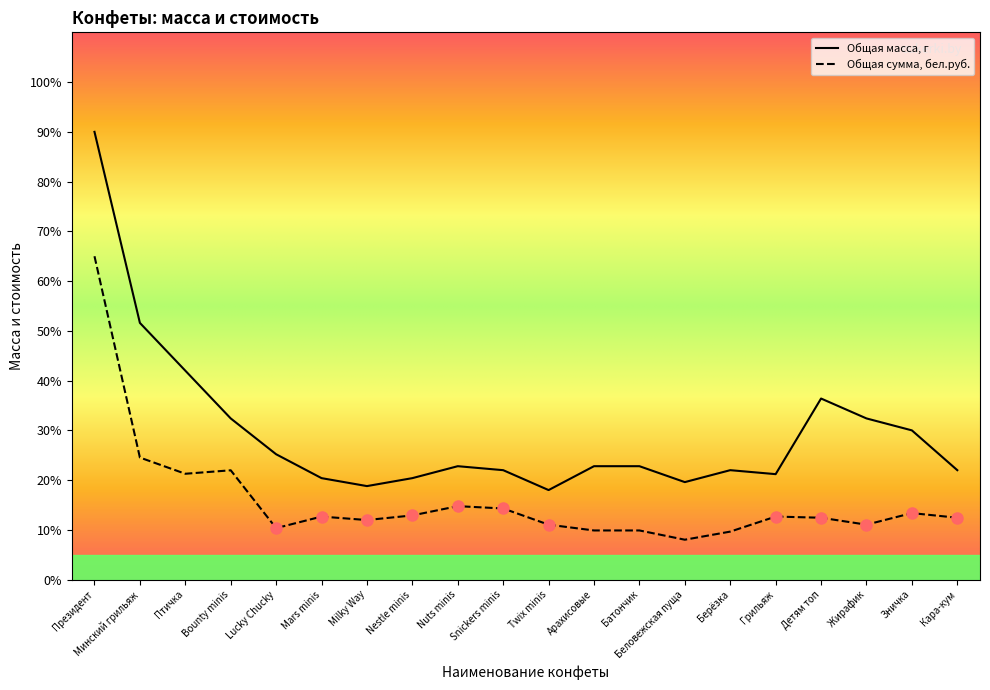

At which category is the sum across all series the highest?

Президент